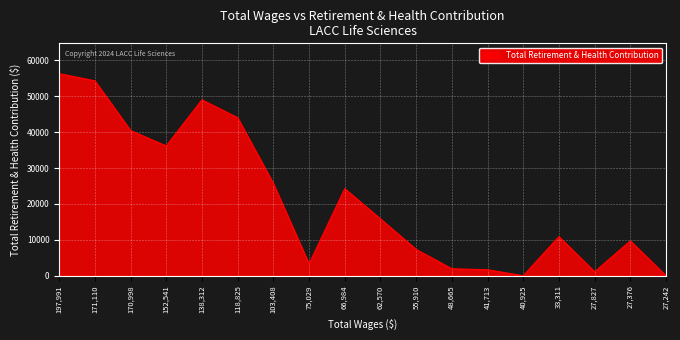

What is the difference between the maximum and minimum values?

56310